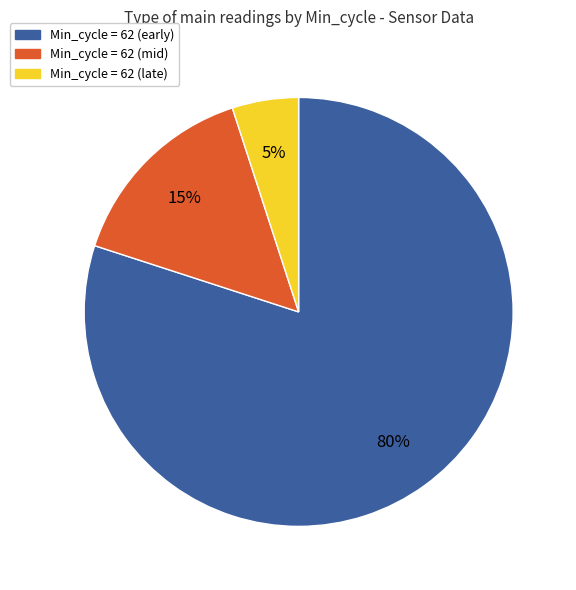

Is there any slice that represents more than half of the pie?

Yes